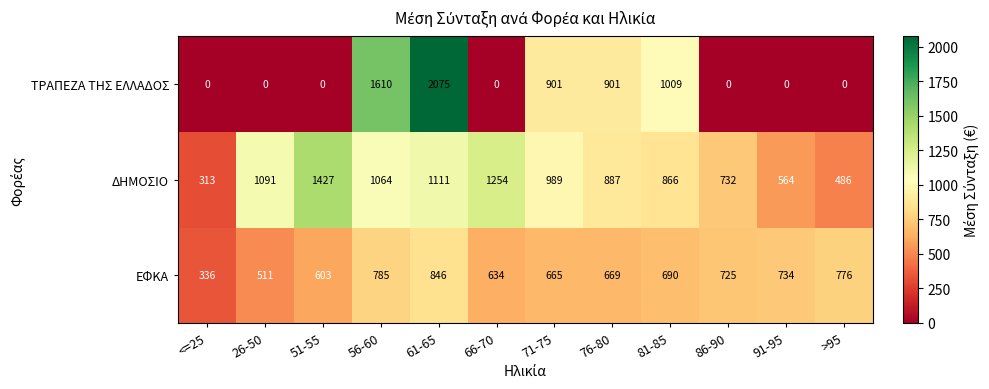

Is the value of ΤΡΑΠΕΖΑ ΤΗΣ ΕΛΛΑΔΟΣ at >95 greater than the value of ΔΗΜΟΣΙΟ at 56-60?

No